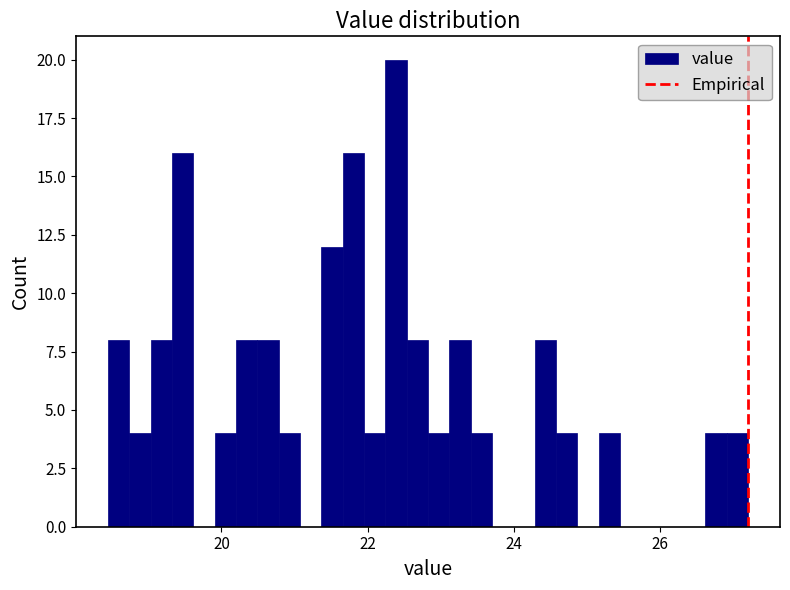

Around what value on the x-axis is the tallest bar? Give the approximate position of its centre, as read against the axis.

22.4